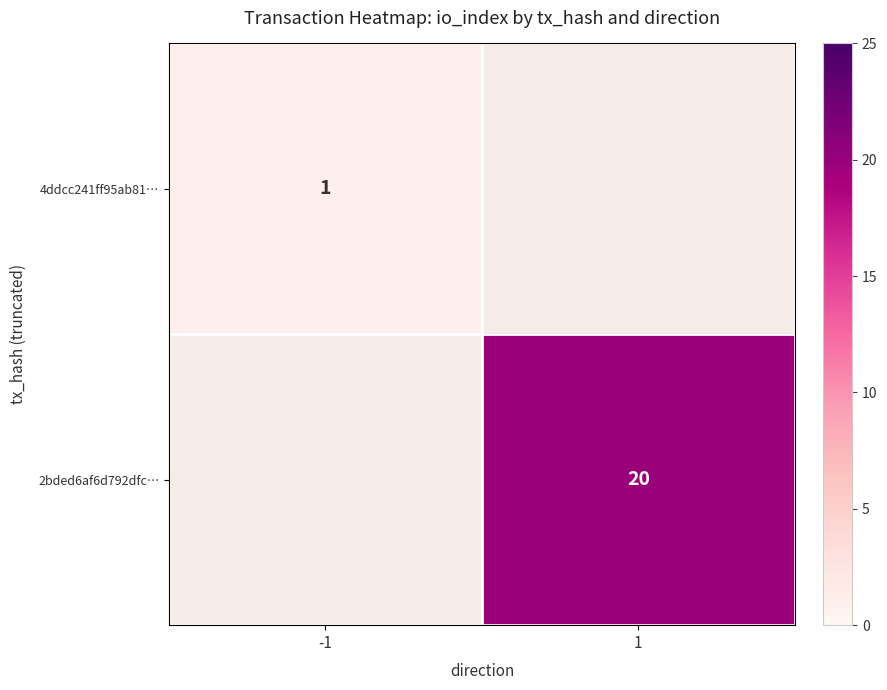

The value of 4ddcc241ff95ab81… at -1 is 1. True or false?

True